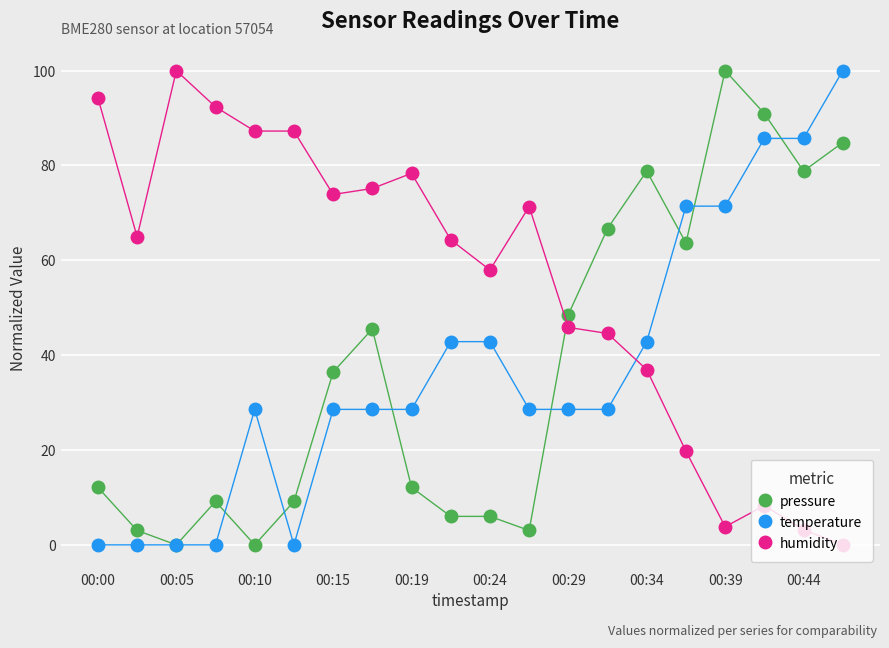

At how many categories does at least one series exceed 50?

19